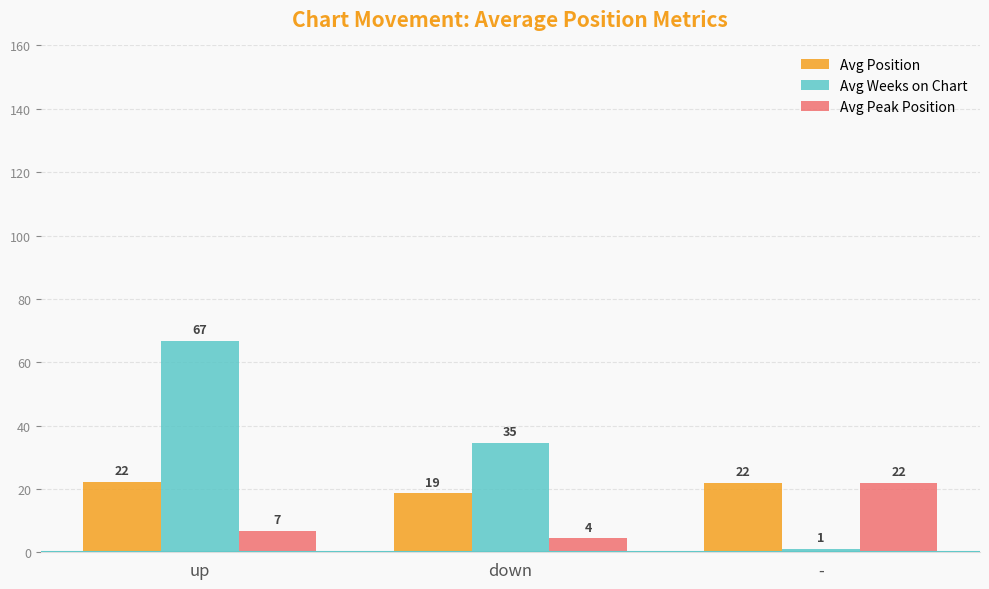

Rank the categories by Avg Peak Position value from highest to lowest.

-, up, down